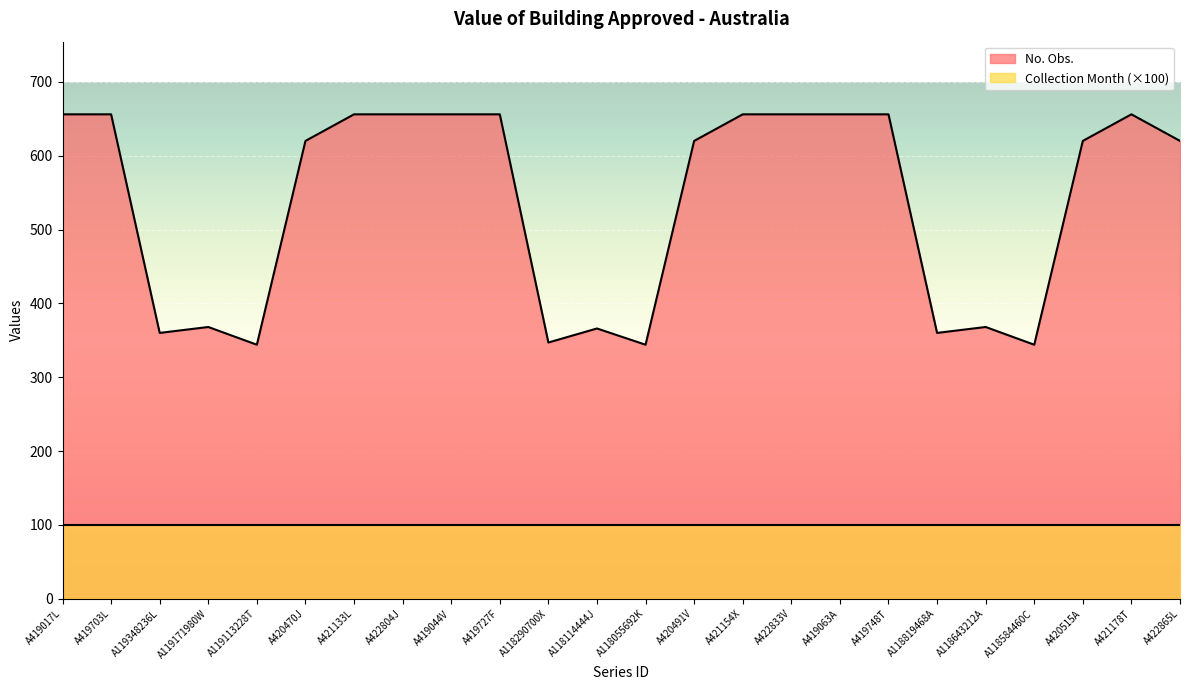

Approximately how many times larger is the value at A420470J compared to A422865L?

1.0